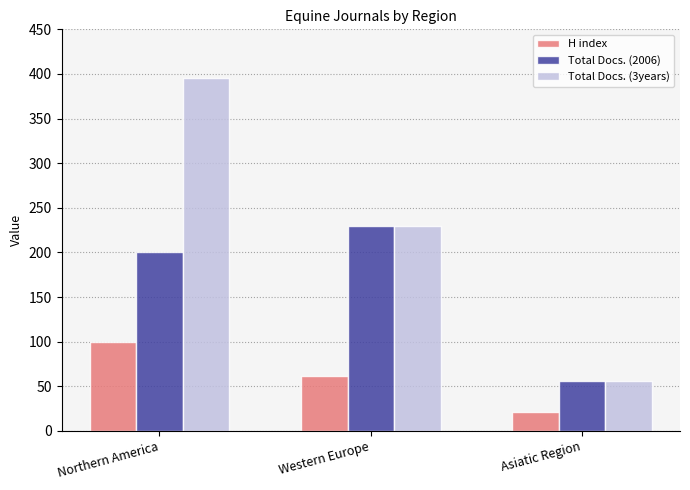

The Total Docs. (3years) series shows 321 at Western Europe. True or false?

False